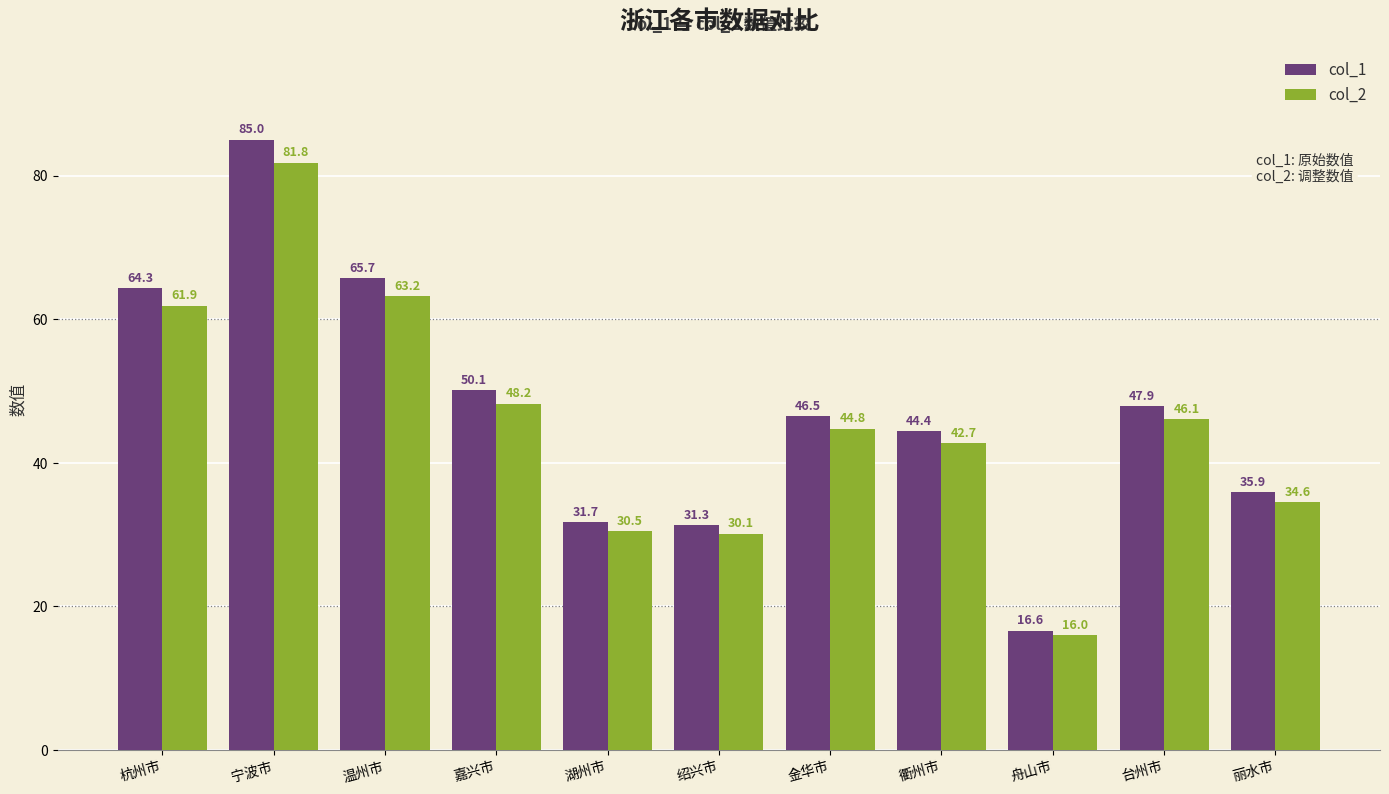

Is it true that col_2 equals 16.0 at 舟山市?

True